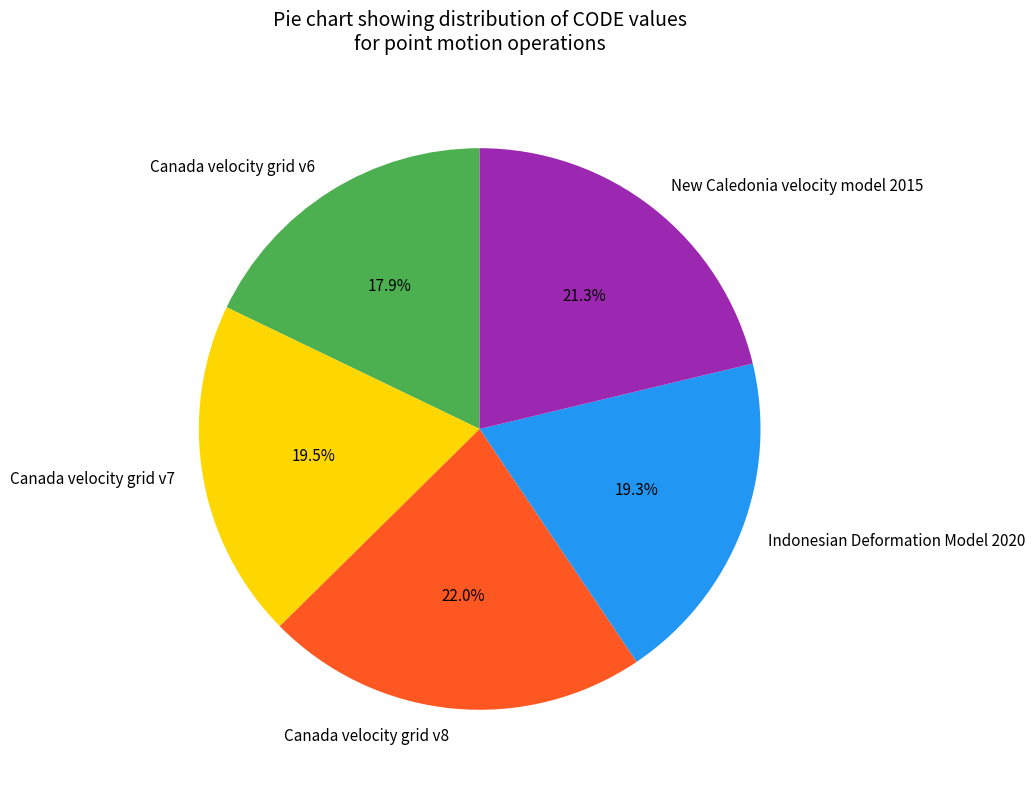

Which slice is the largest?

Canada velocity grid v8